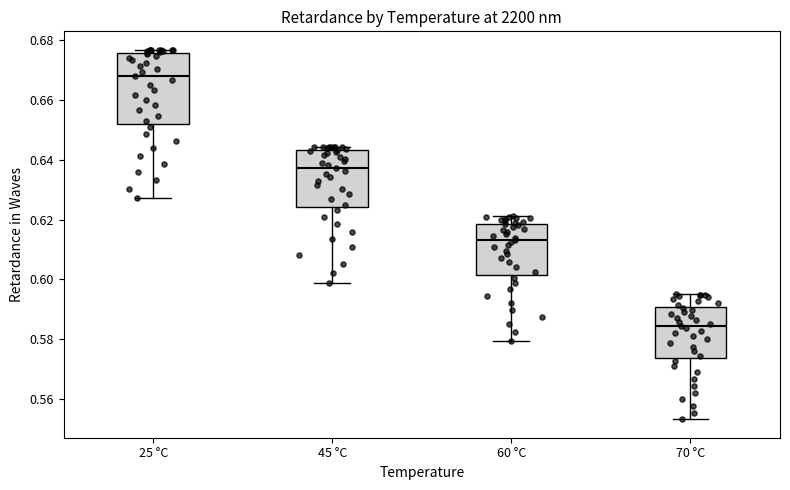

Reading left to right, read every box against the y-axis: the position of its median line, the range the box covers, and the ends of its whiskers. The values are not printed on the chart, so give them approximately, as read against the axis.

25 °C: median 0.668, box 0.652 to 0.676, whiskers 0.628 to 0.676 (just above the box's upper edge)
45 °C: median 0.638, box 0.624 to 0.644, whiskers 0.598 to 0.644 (just above the box's upper edge)
60 °C: median 0.614, box 0.602 to 0.618, whiskers 0.580 to 0.622
70 °C: median 0.584, box 0.574 to 0.590, whiskers 0.554 to 0.596